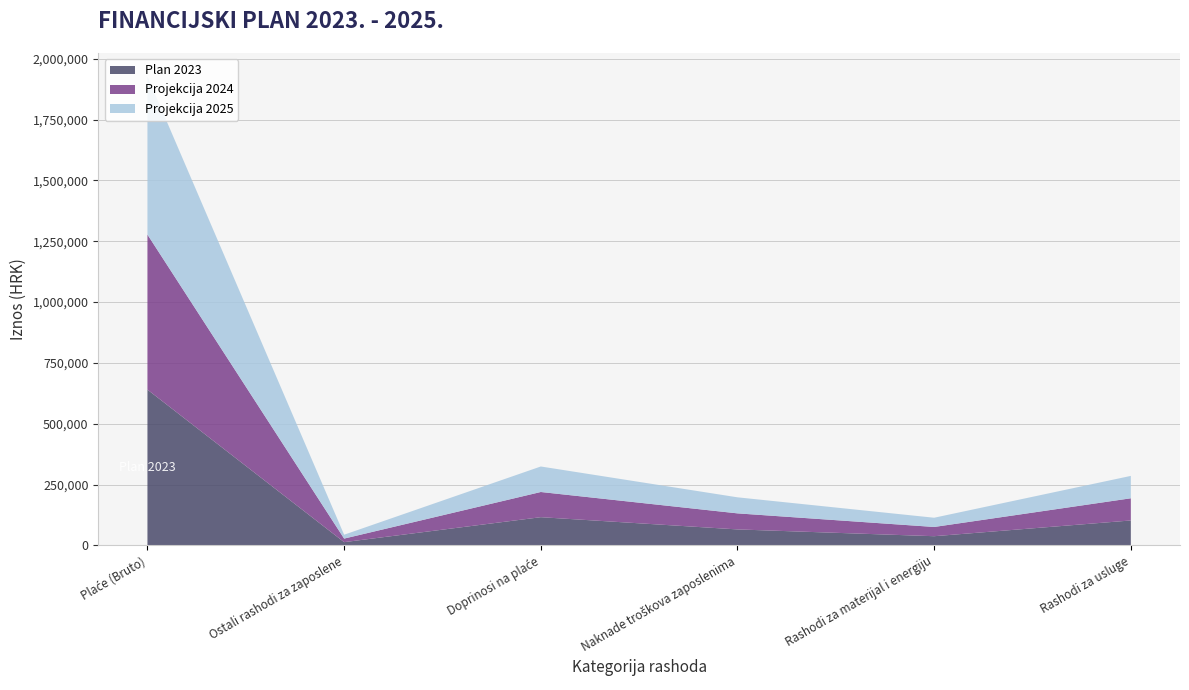

Reading left to right, extract all data points from this chart.

Plan 2023: 640095	13272	115867	65591	37693	102383
Projekcija 2024: 637202	14600	103524	65964	37958	91167
Projekcija 2025: 649943	15927	104851	65964	37958	92030